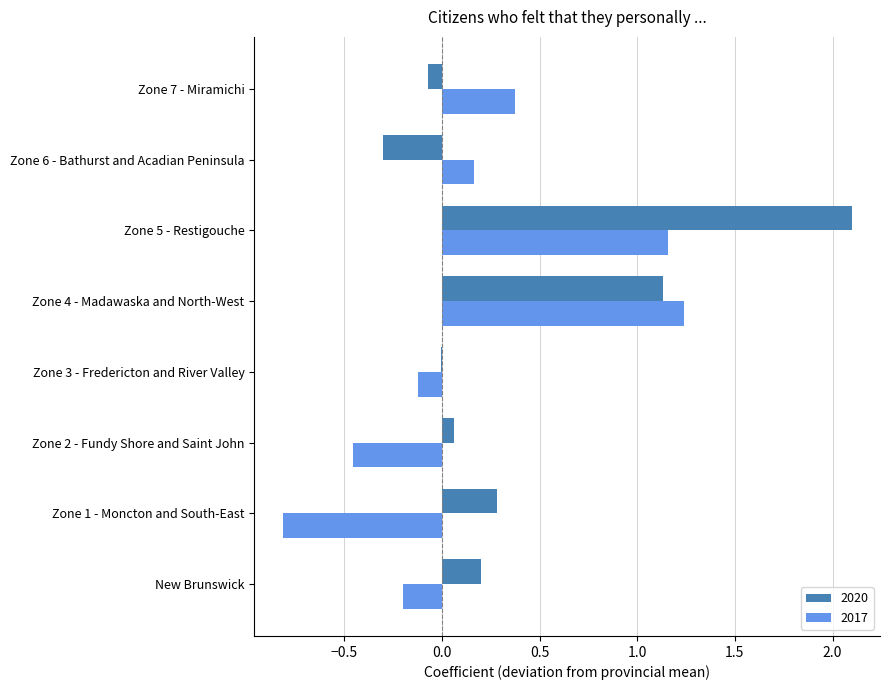

At which category is the sum across all series the highest?

Zone 5 - Restigouche